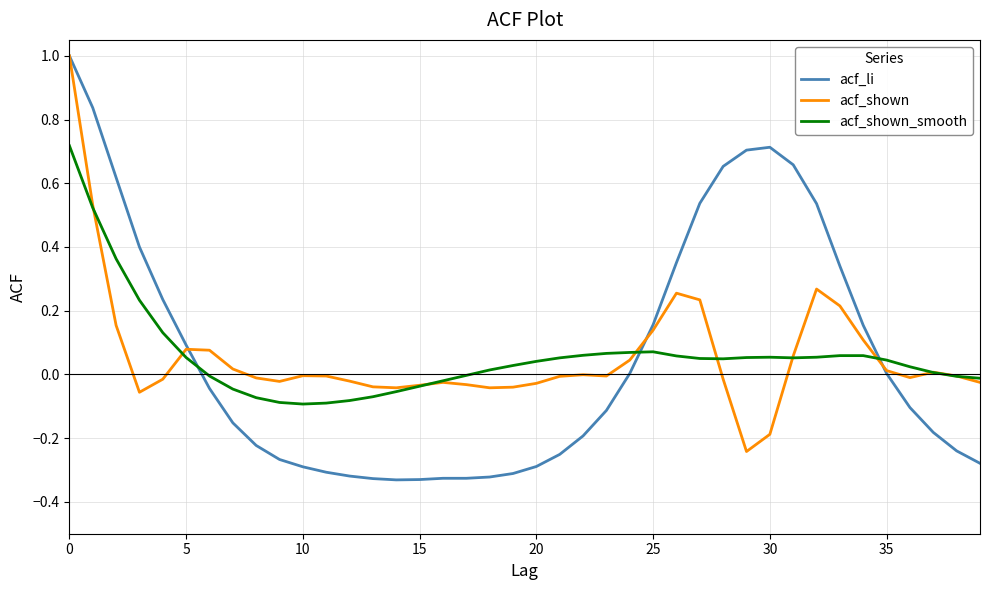

What is the highest value of the acf_shown series?

1.0